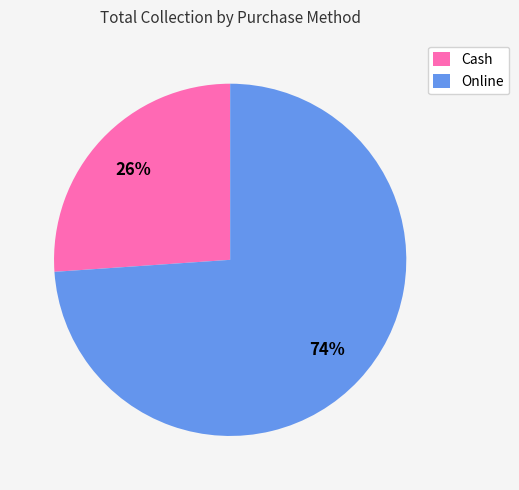

Which slice is the largest?

Online